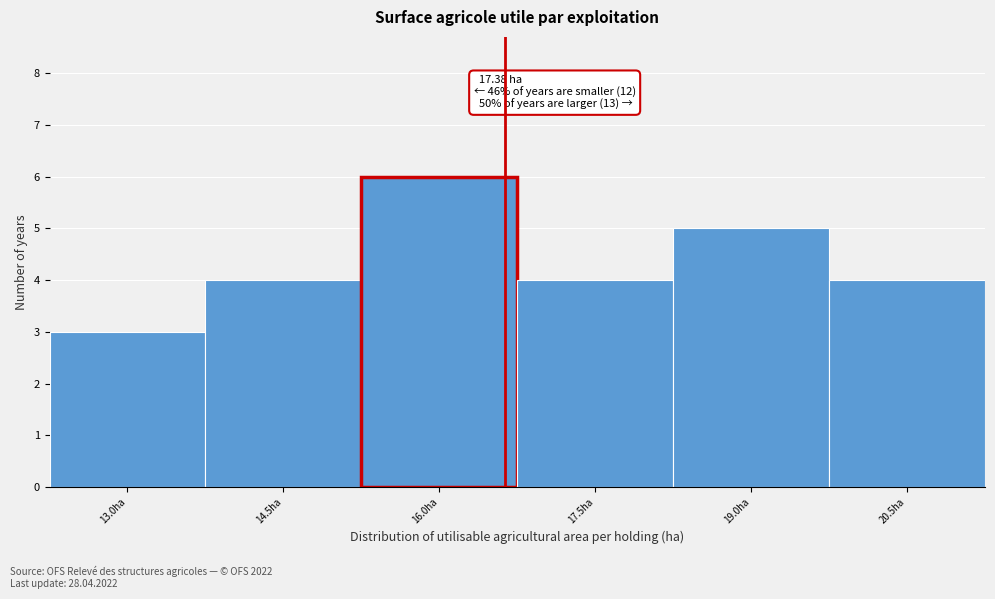

Reading left to right, list all the values displayed in this chart.

3	4	6	4	5	4